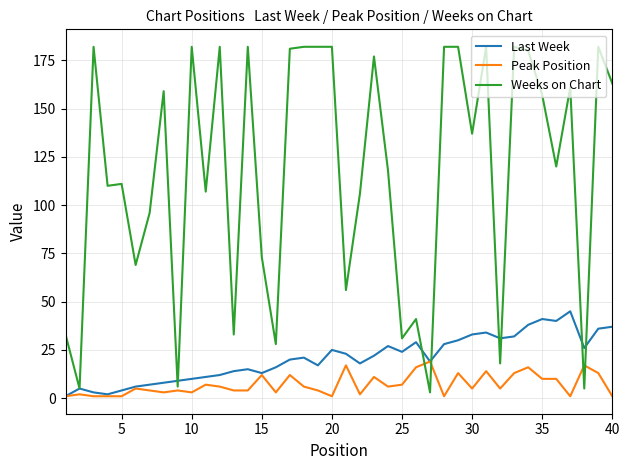

Which series ends up on top after the final intersection of Weeks on Chart and Peak Position?

Weeks on Chart